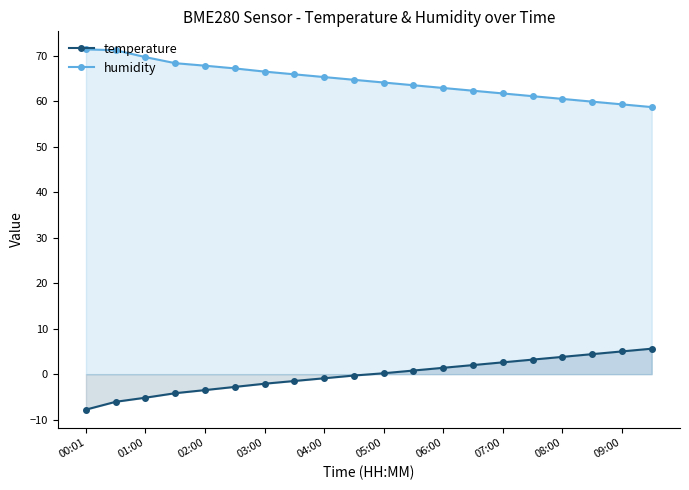

How many categories are shown in the chart?

20